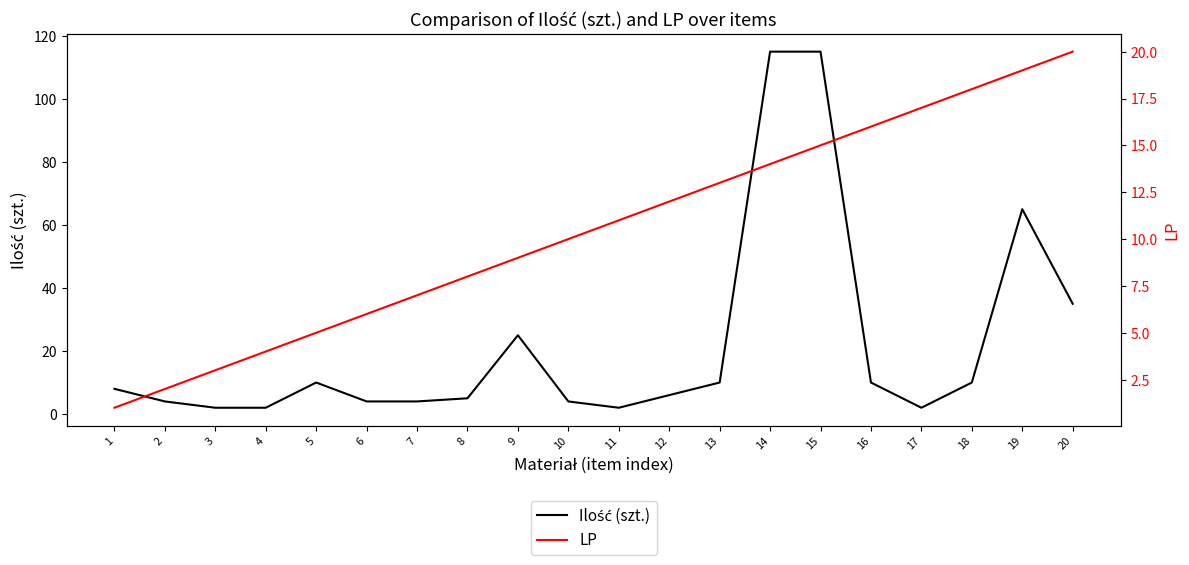

Reading left to right, list all the values displayed in this chart.

Ilość (szt.): 1=8	2=4	3=2	4=2	5=10	6=4	7=4	8=5	9=25	10=4	11=2	12=6	13=10	14=115	15=115	16=10	17=2	18=10	19=65	20=35
LP: 1=1	2=2	3=3	4=4	5=5	6=6	7=7	8=8	9=9	10=10	11=11	12=12	13=13	14=14	15=15	16=16	17=17	18=18	19=19	20=20